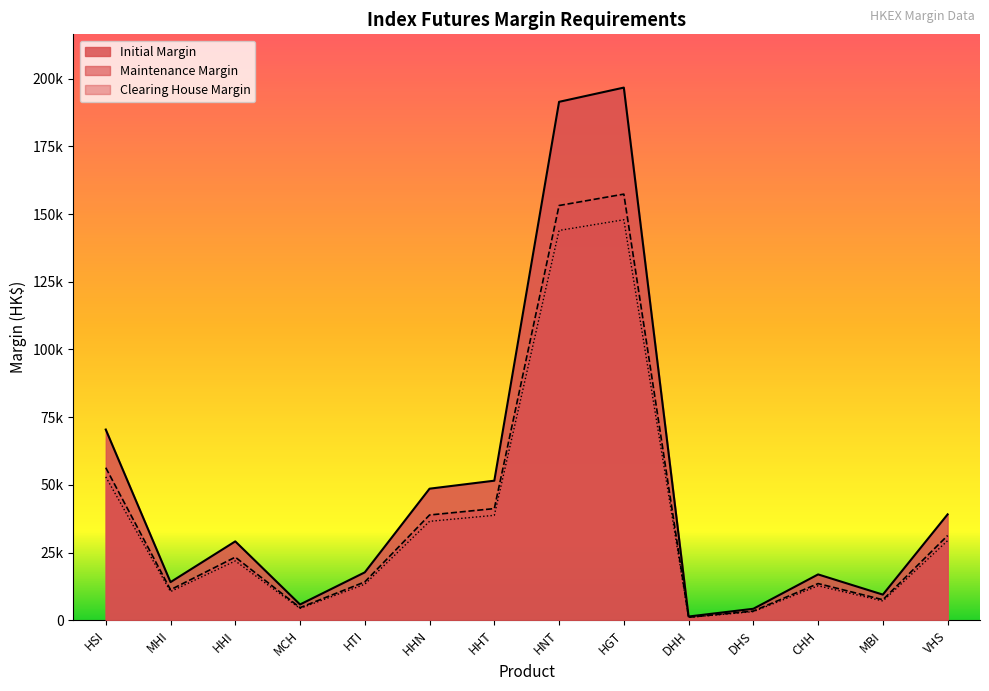

What is the difference between the Clearing House Margin values at MBI and DHH?

6080